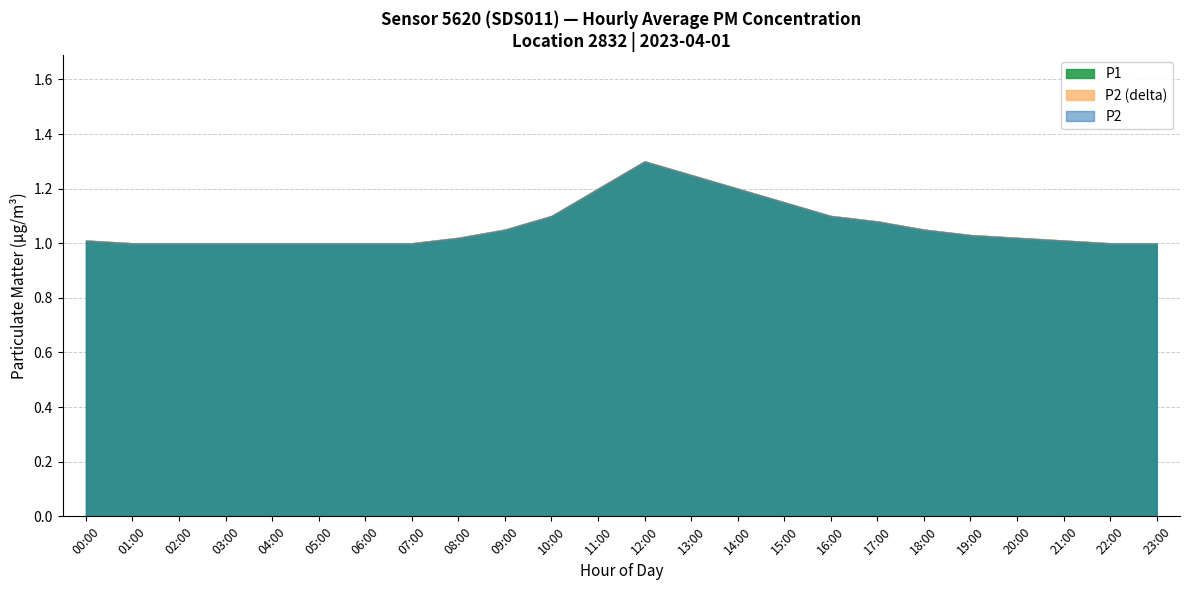

True or false: P1 and P2 intersect in this chart.

False